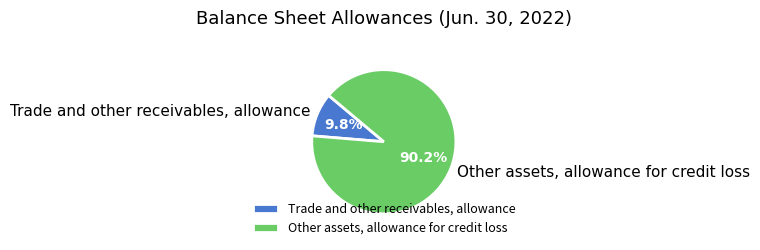

Between Other assets, allowance for credit loss and Trade and other receivables, allowance, which is larger?

Other assets, allowance for credit loss